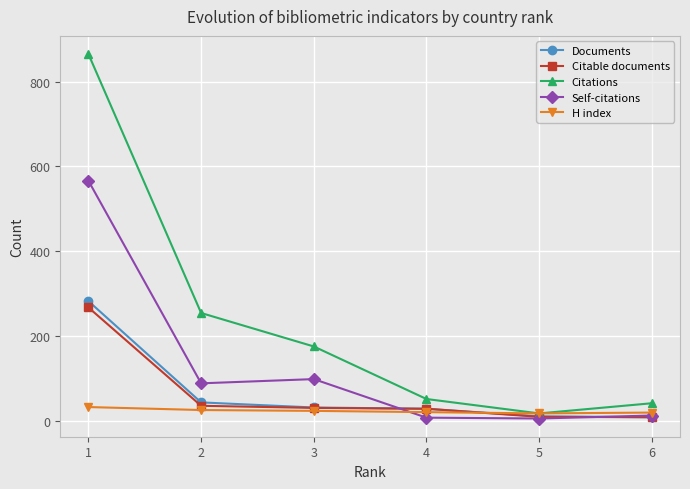

What is the greatest value displayed?

865